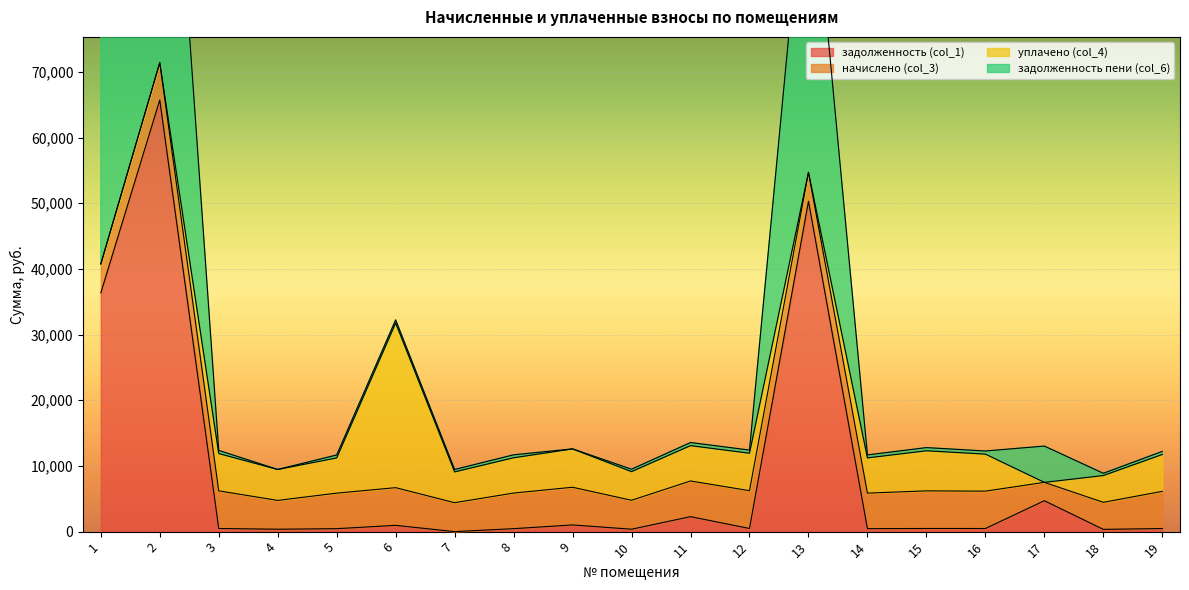

The value of задолженность (col_1) at 17 is 4706.5. True or false?

True